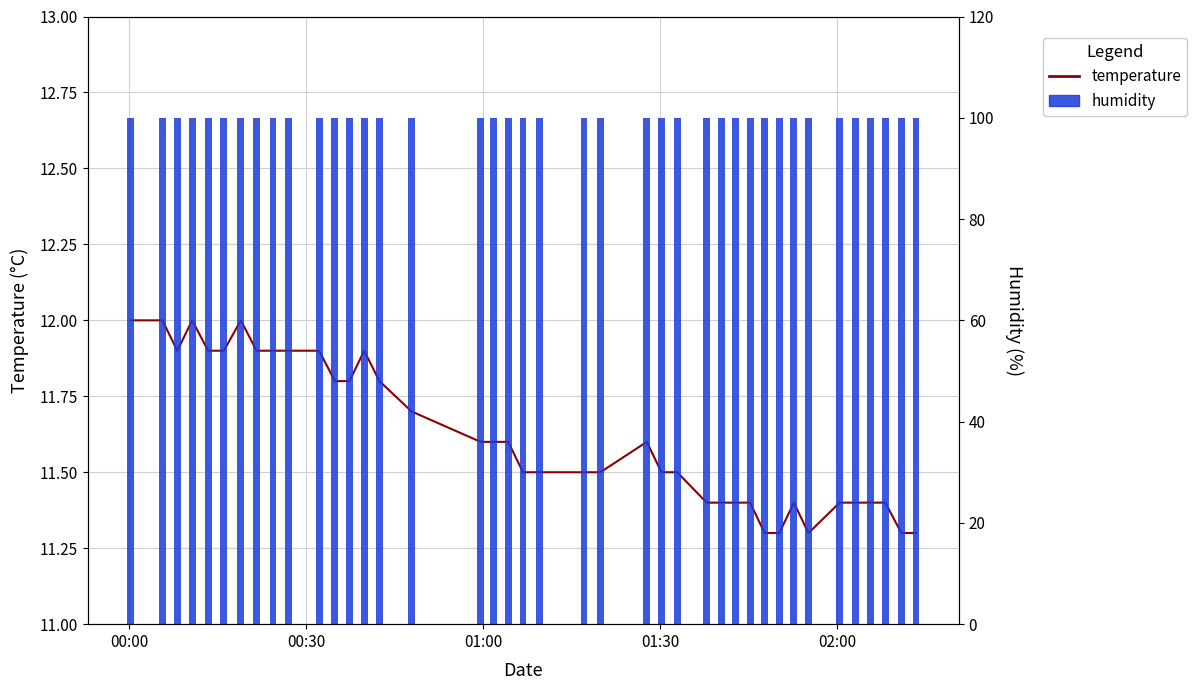

Which series has the widest spread of values?

temperature